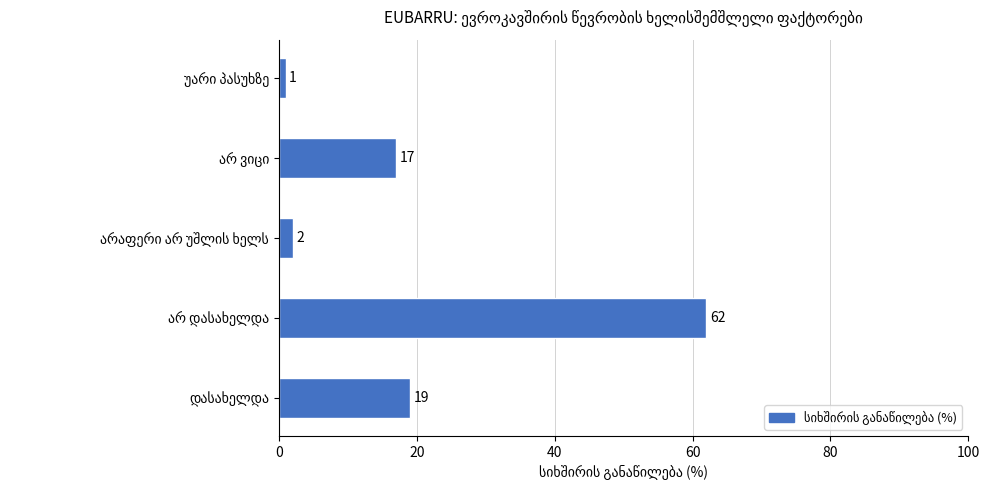

What is the average value?

20